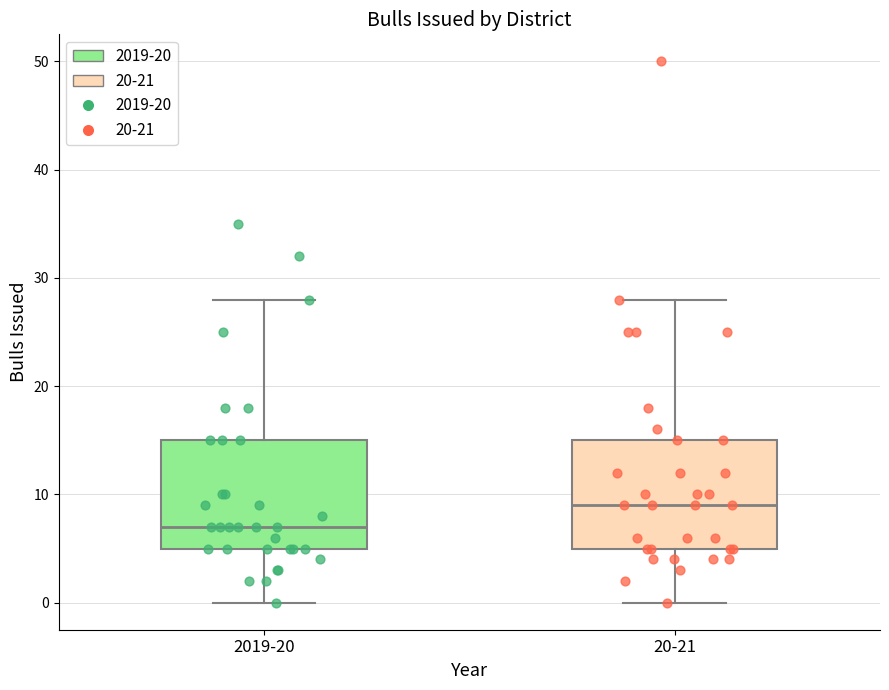

Reading left to right, read every box against the y-axis: the position of its median line, the range the box covers, and the ends of its whiskers. The values are not printed on the chart, so give them approximately, as read against the axis.

2019-20: median 7, box 5 to 15, whiskers 0 to 28
20-21: median 9, box 5 to 15, whiskers 0 to 28